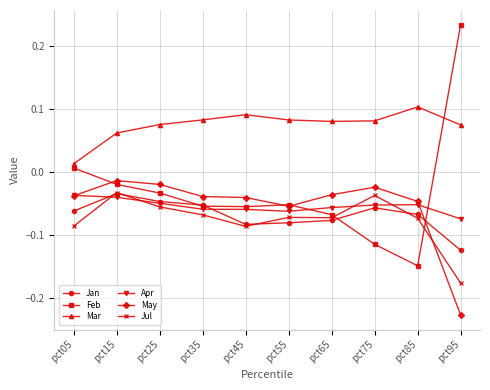

Which series has the widest spread of values?

Feb